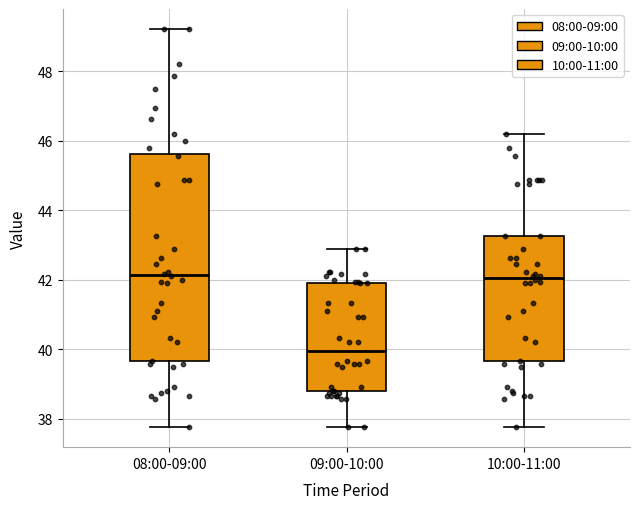

Which box is the tallest, from its lower edge to its upper edge?

08:00-09:00